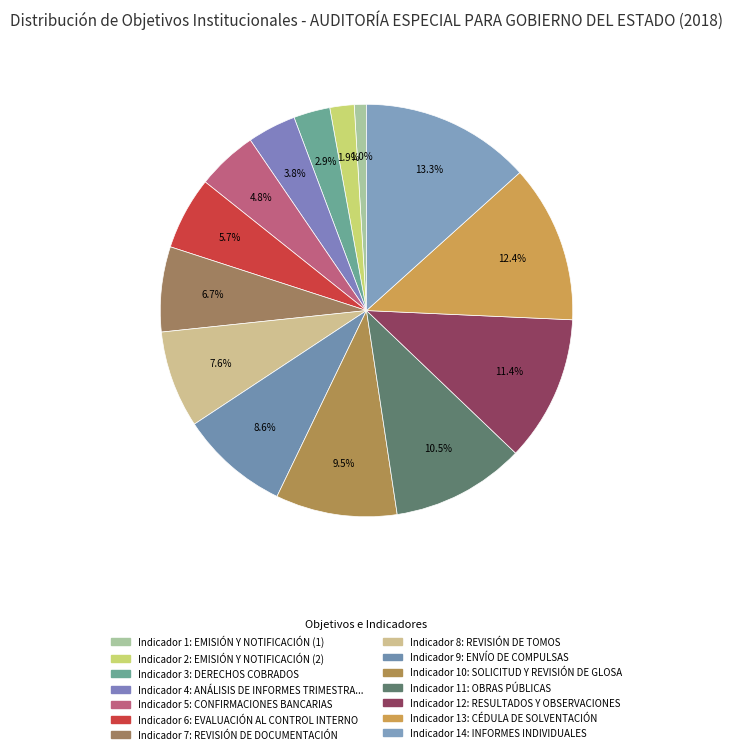

Is it true that EMISIÓN Y NOTIFICACIÓN (1) is 11% of the pie?

False